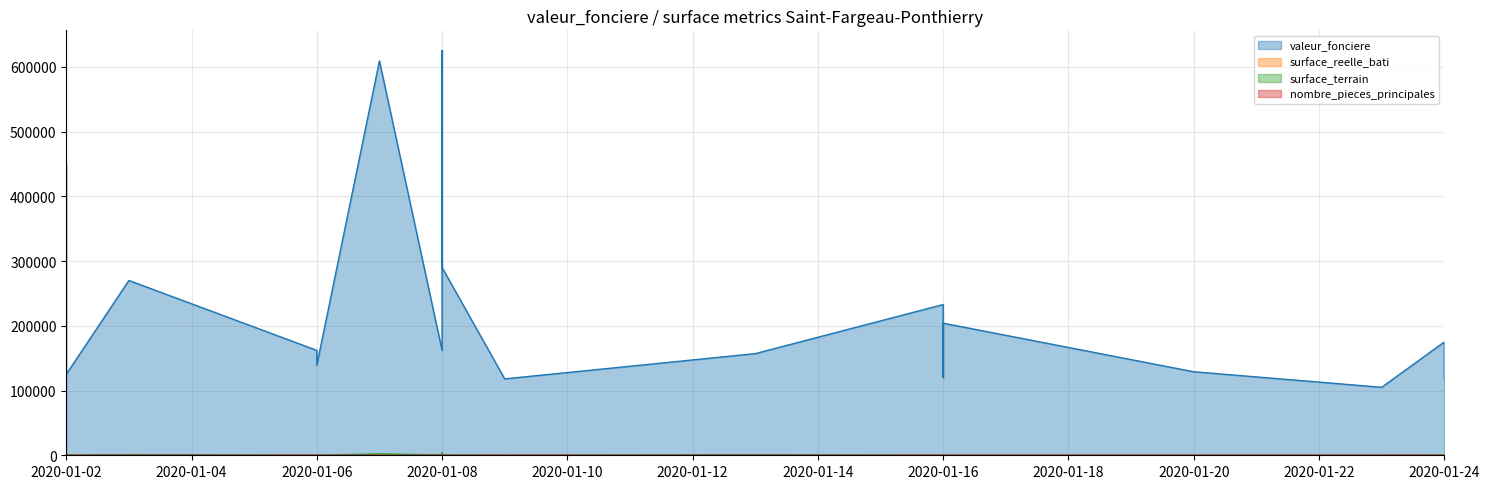

How many lines are shown in the chart?

4